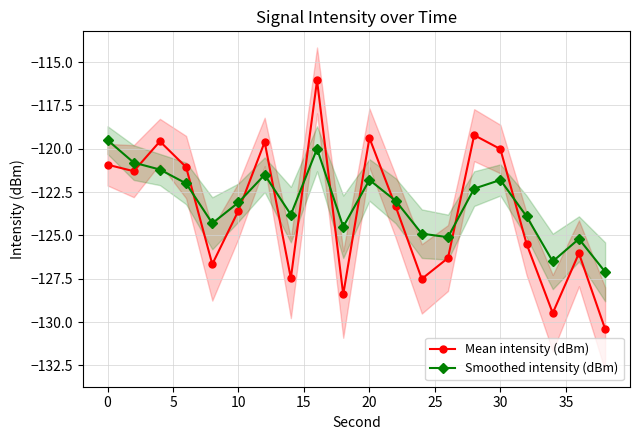

Is it true that Smoothed intensity (dBm) equals -59.1 at 10?

False